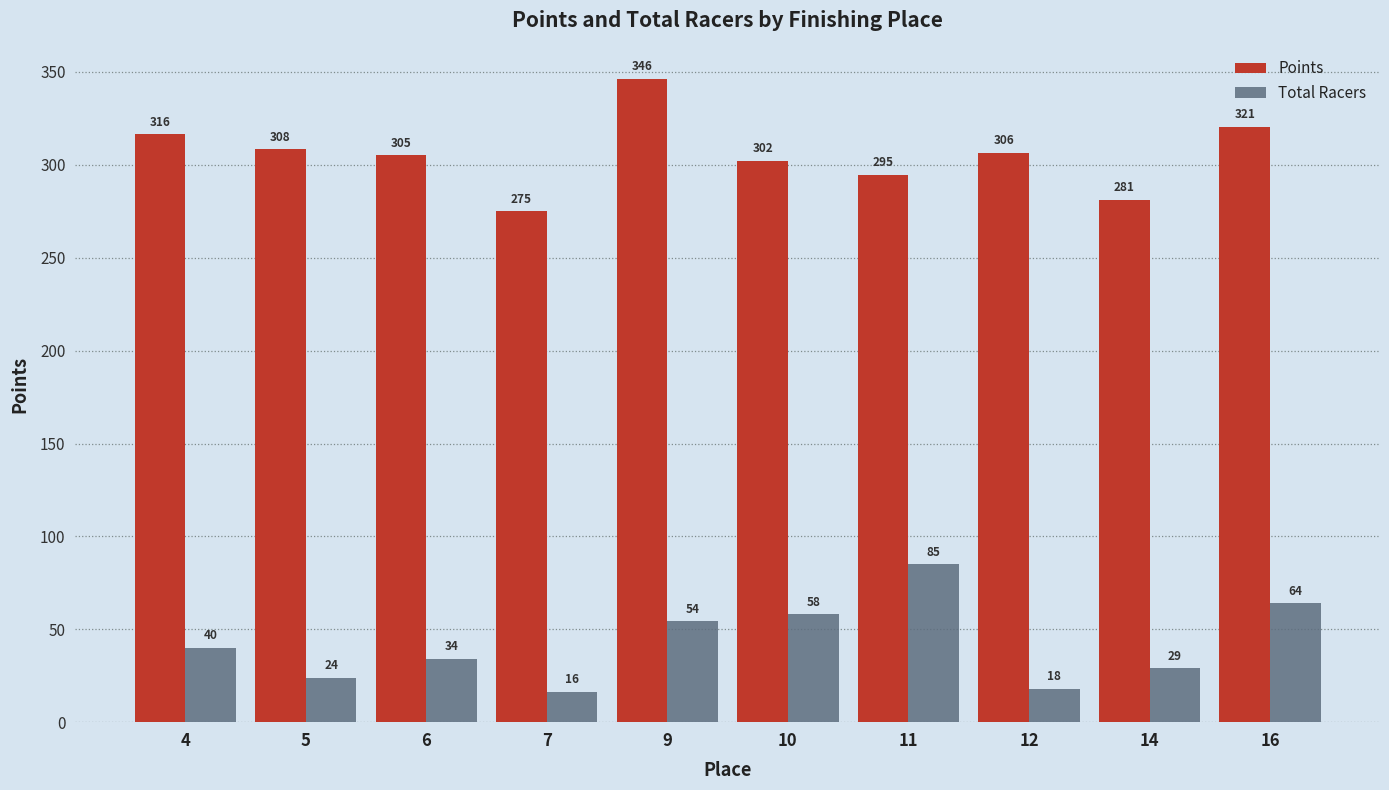

What is the minimum value shown in the chart?

16.5